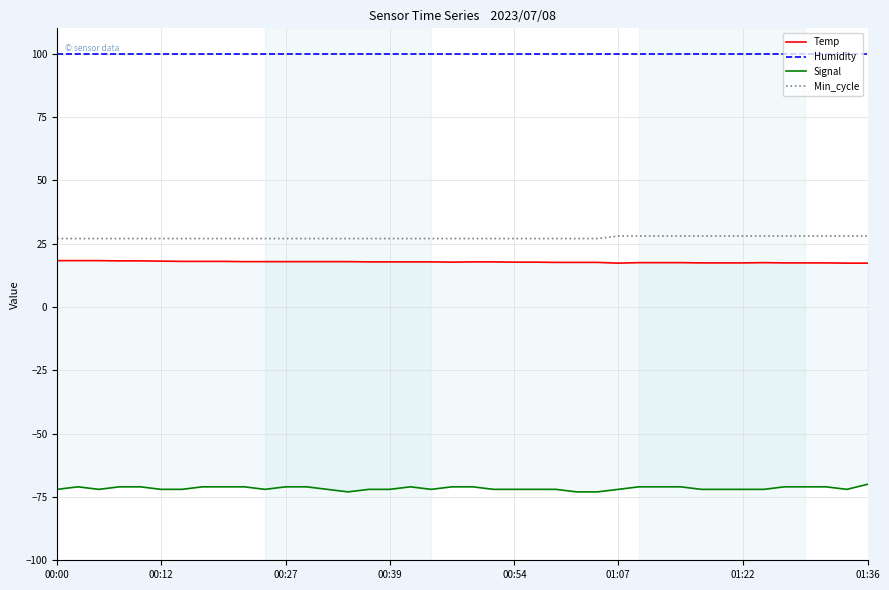

True or false: Temp and Min_cycle intersect in this chart.

False